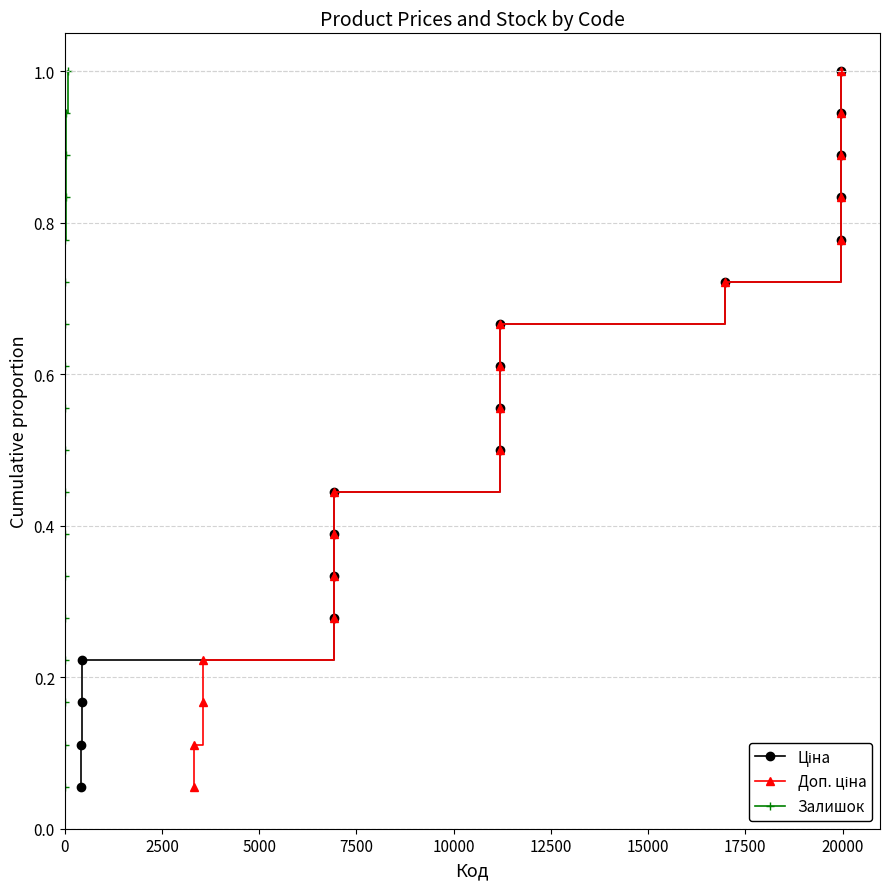

What is the maximum value shown in the chart?

1.0